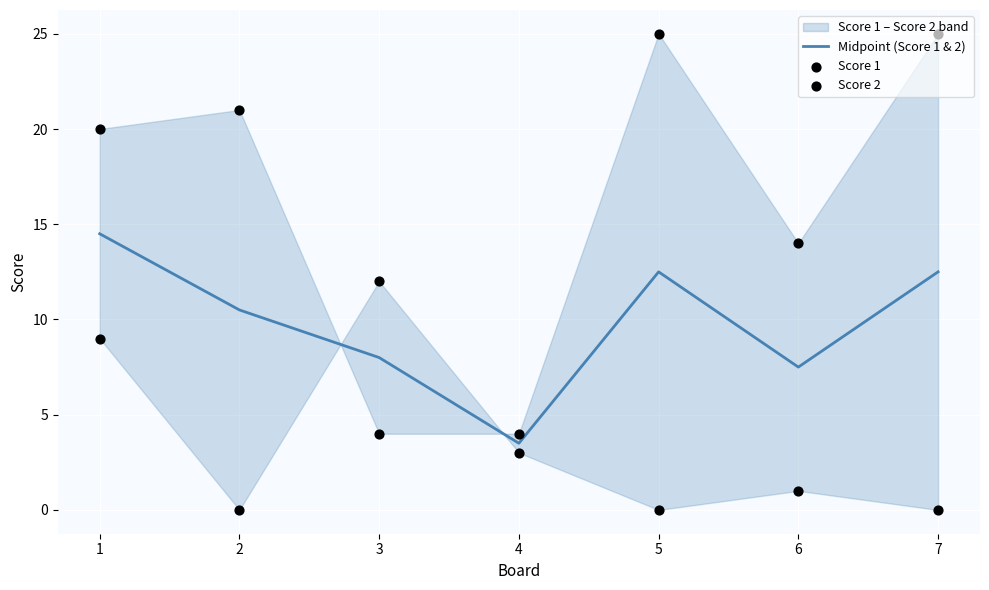

Which series has the largest total across all categories?

Score 1